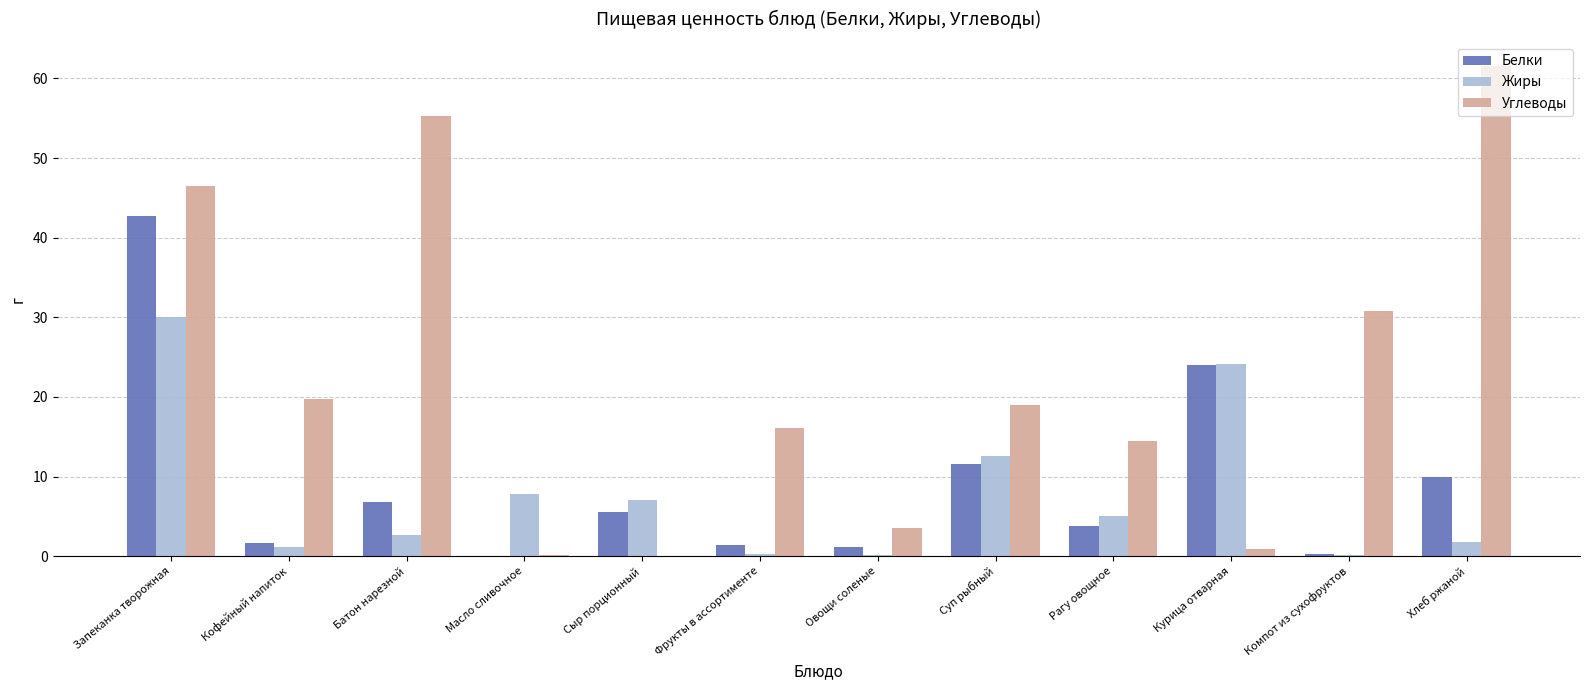

What is the maximum value shown in the chart?

61.5